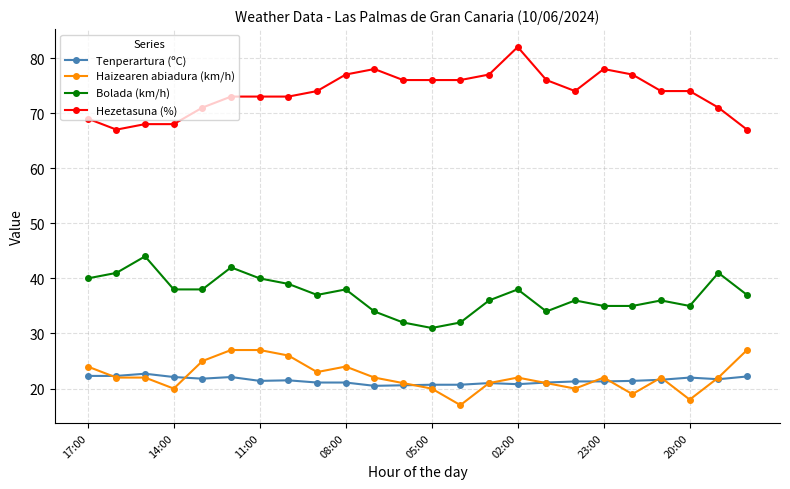

At how many categories does at least one series exceed 59?

24